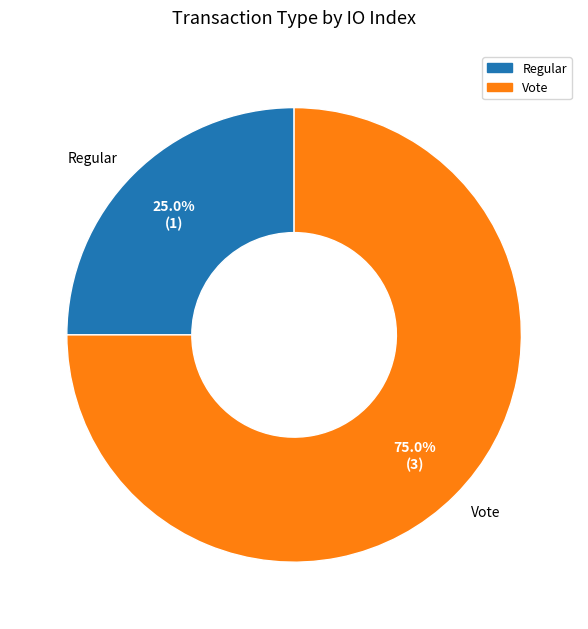

What percentage is the Regular slice, to the nearest percent?

25%